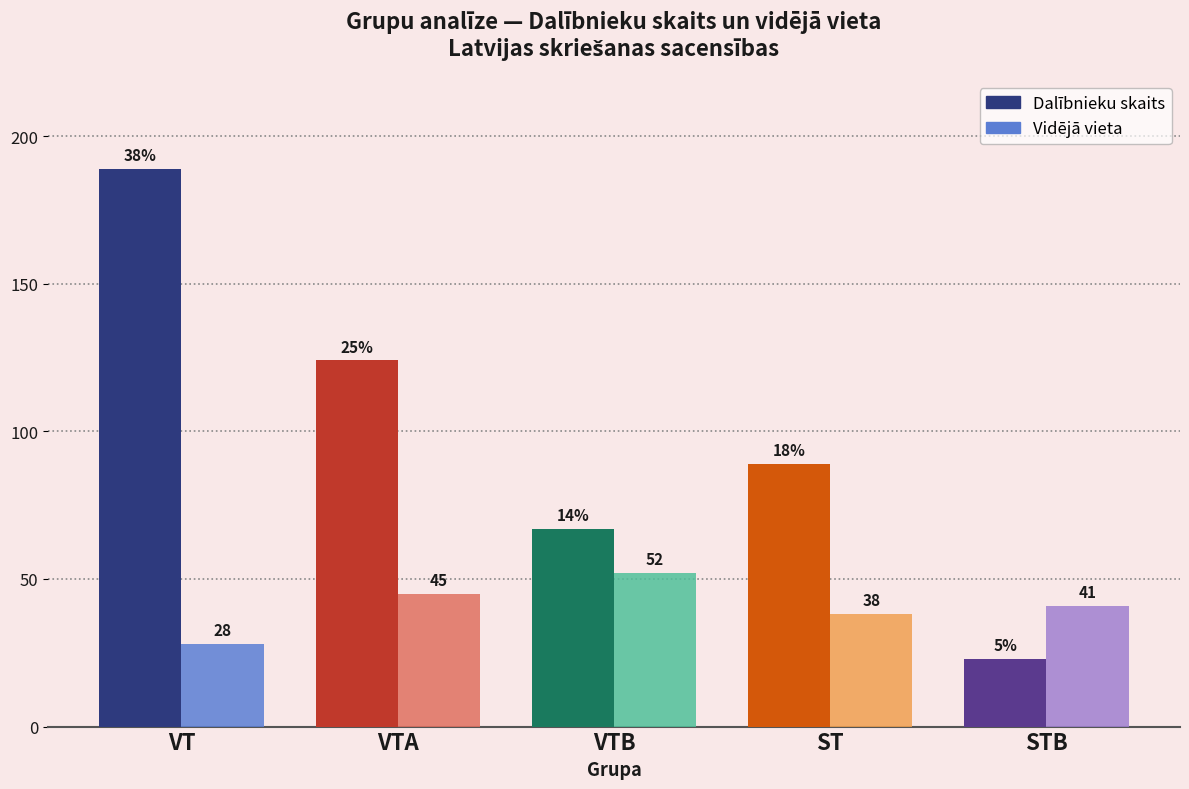

Is the value of Dalībnieku skaits at ST greater than the value of Vidējā vieta at STB?

Yes